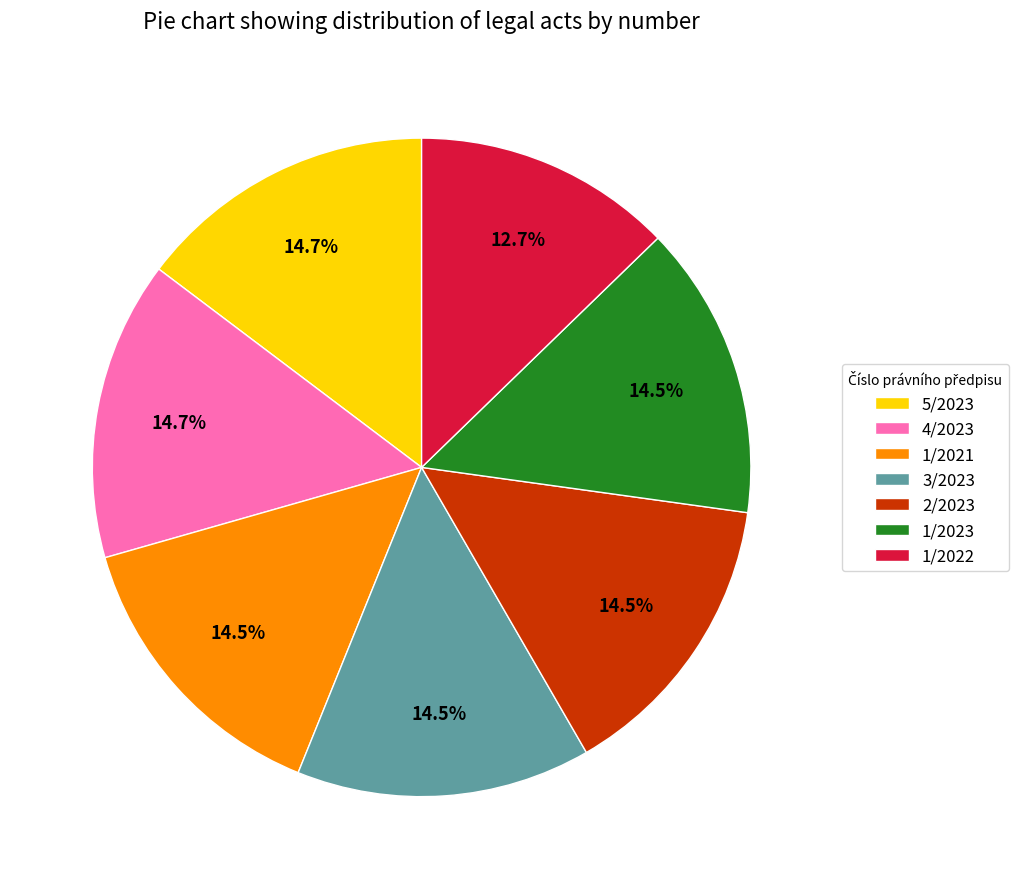

Approximately how many times larger is the value at 2/2023 compared to 1/2022?

1.1